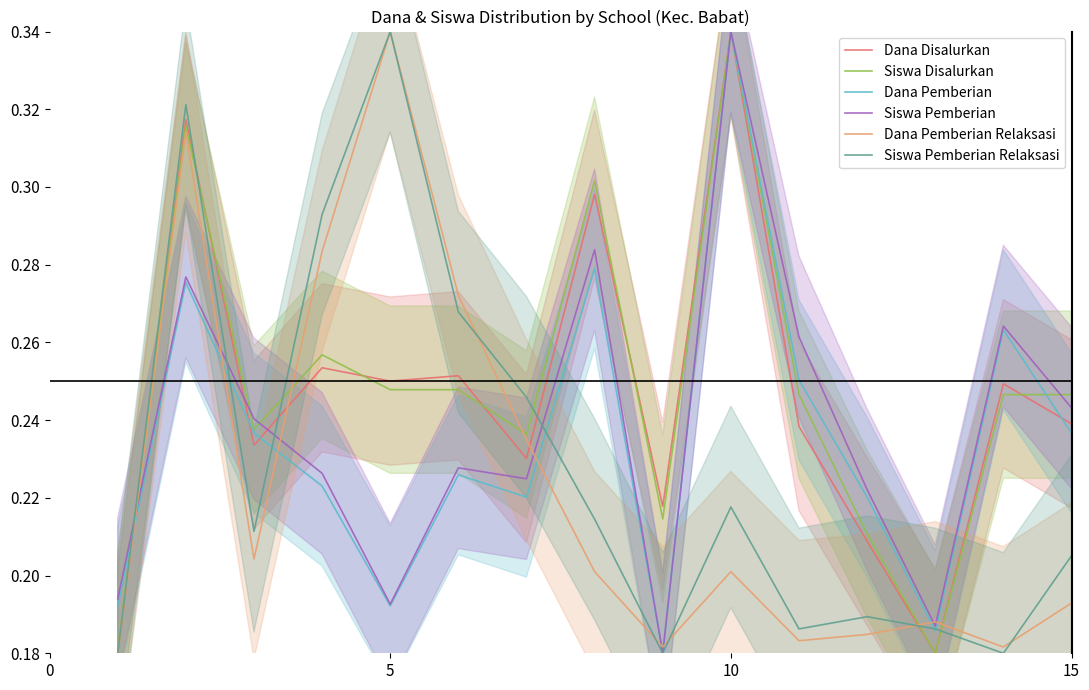

In Dana Disalurkan, how many points are higher than both neighbors (excluding endpoints)?

6